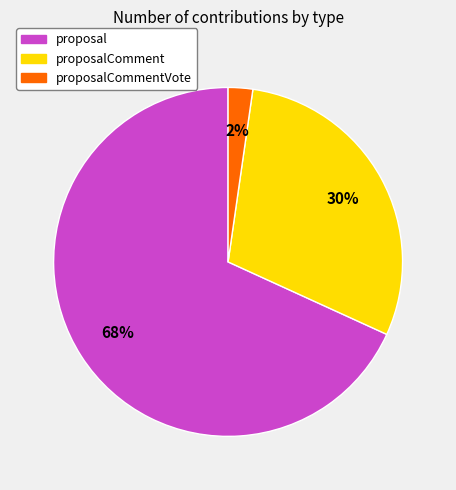

How many slices are in this pie chart?

3